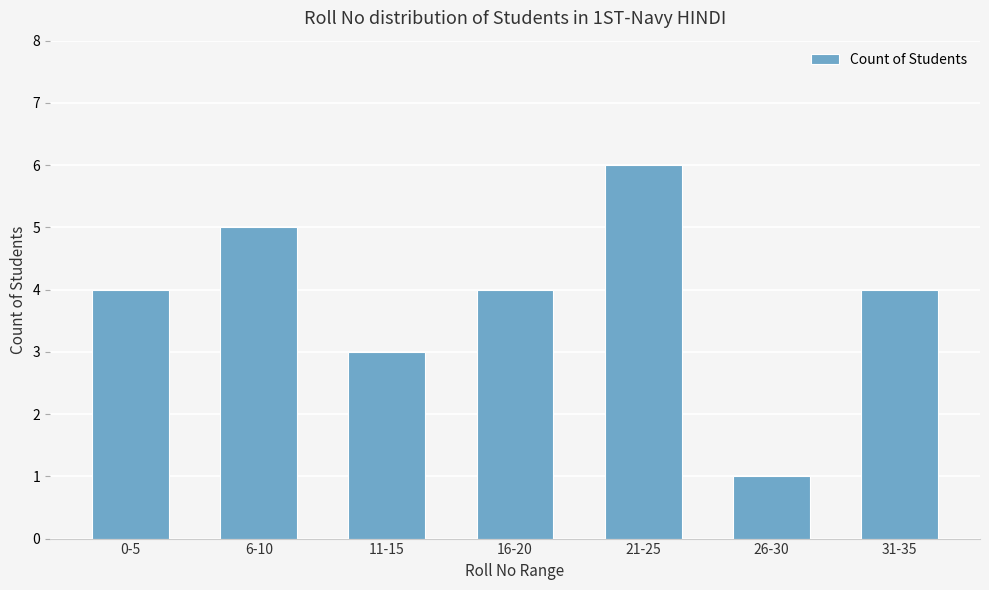

Reading left to right, what are all the values shown in this chart?

0-5=4	6-10=5	11-15=3	16-20=4	21-25=6	26-30=1	31-35=4